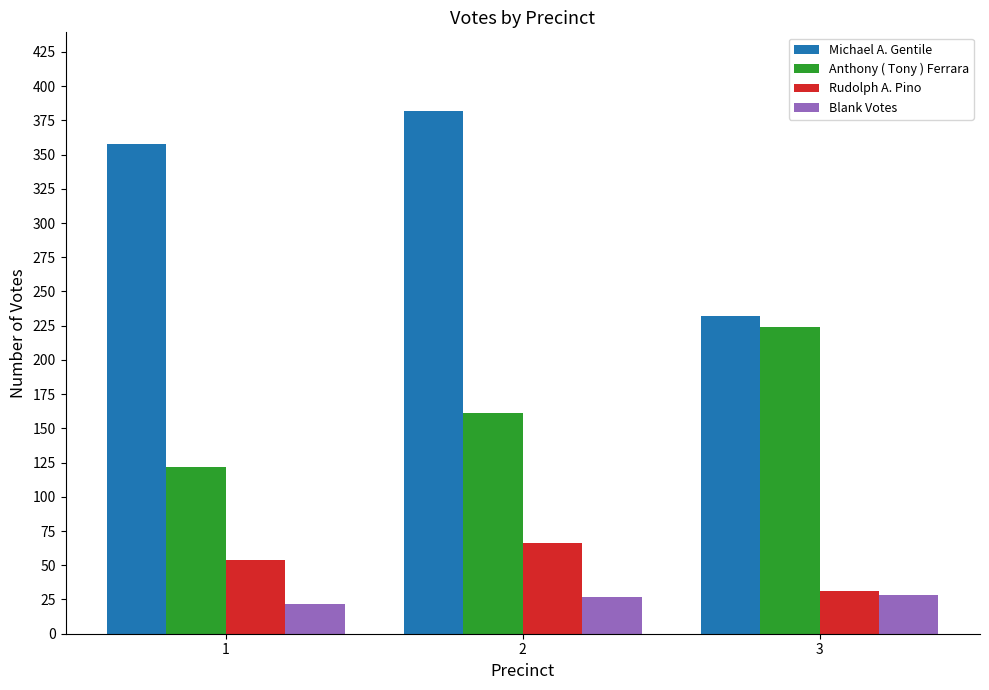

What is the difference between the highest and lowest values at 2?

355